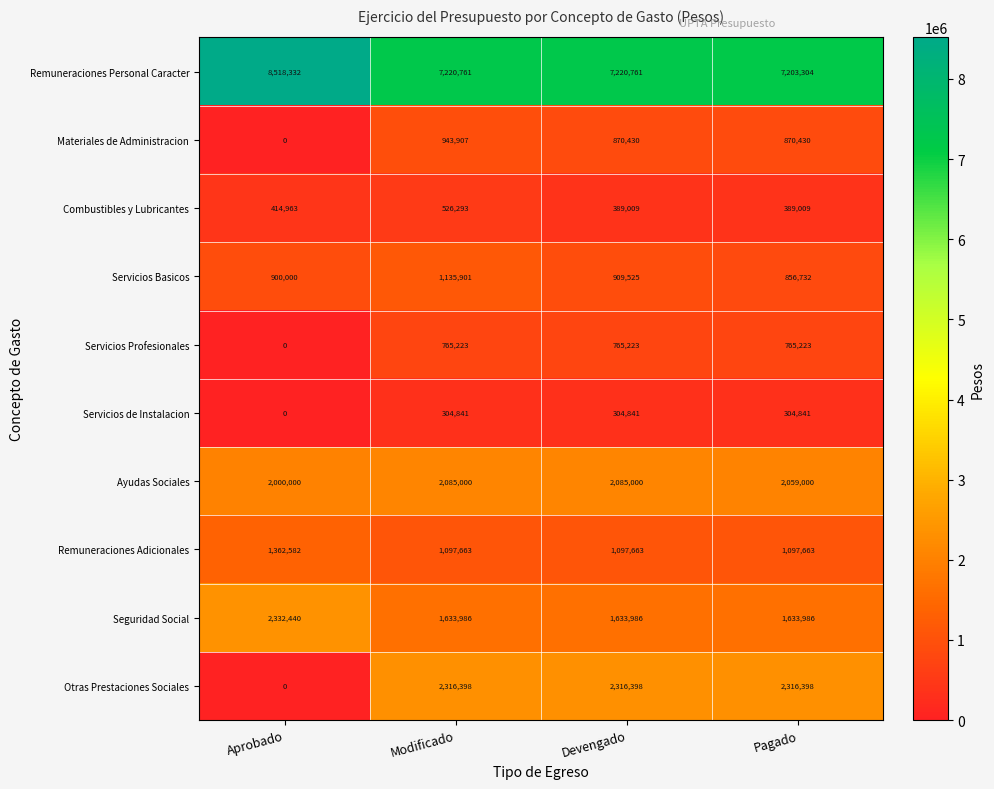

The Remuneraciones Adicionales series shows 1362582 at Aprobado. True or false?

True